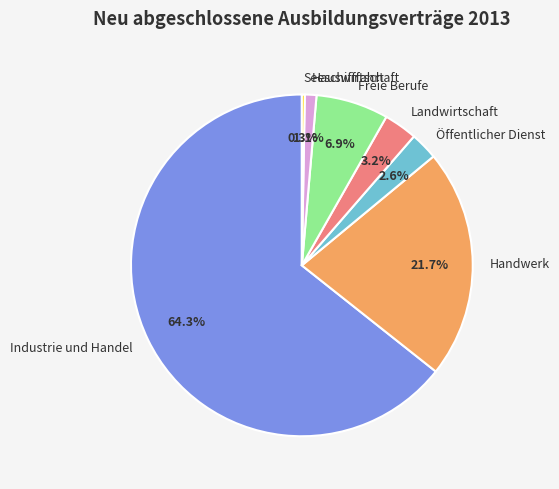

To the nearest percent, what is the average slice percentage?

14%